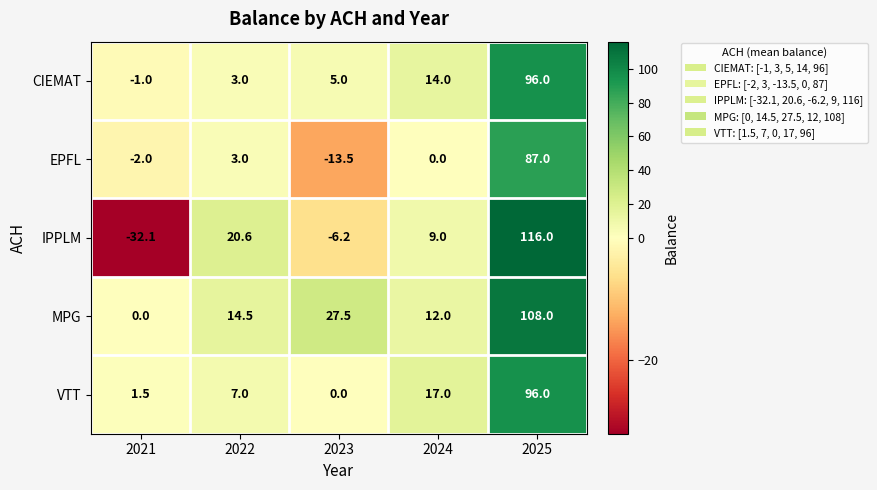

Where is CIEMAT nearest to the value 47?

2024